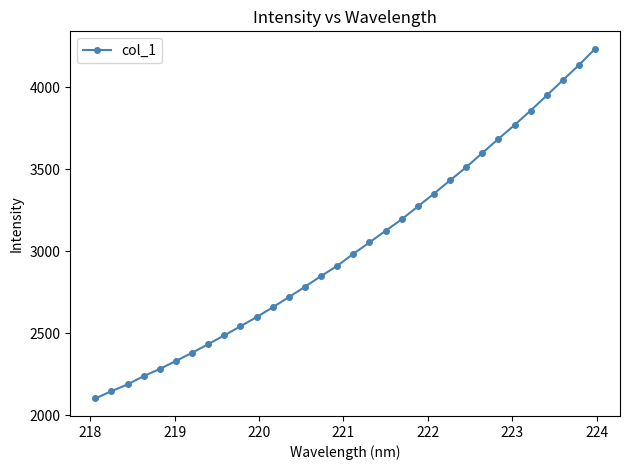

What is the value of the 3rd point from the left?

2189.0